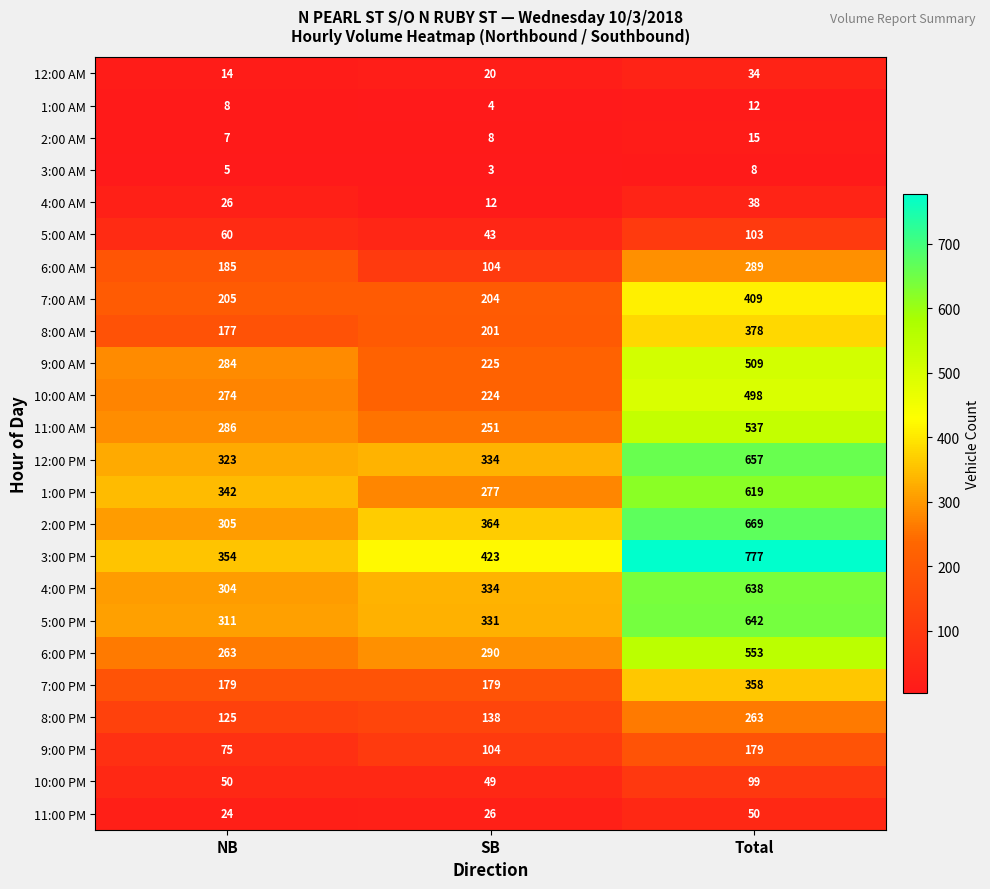

What is the maximum value for 11:00 PM?

50